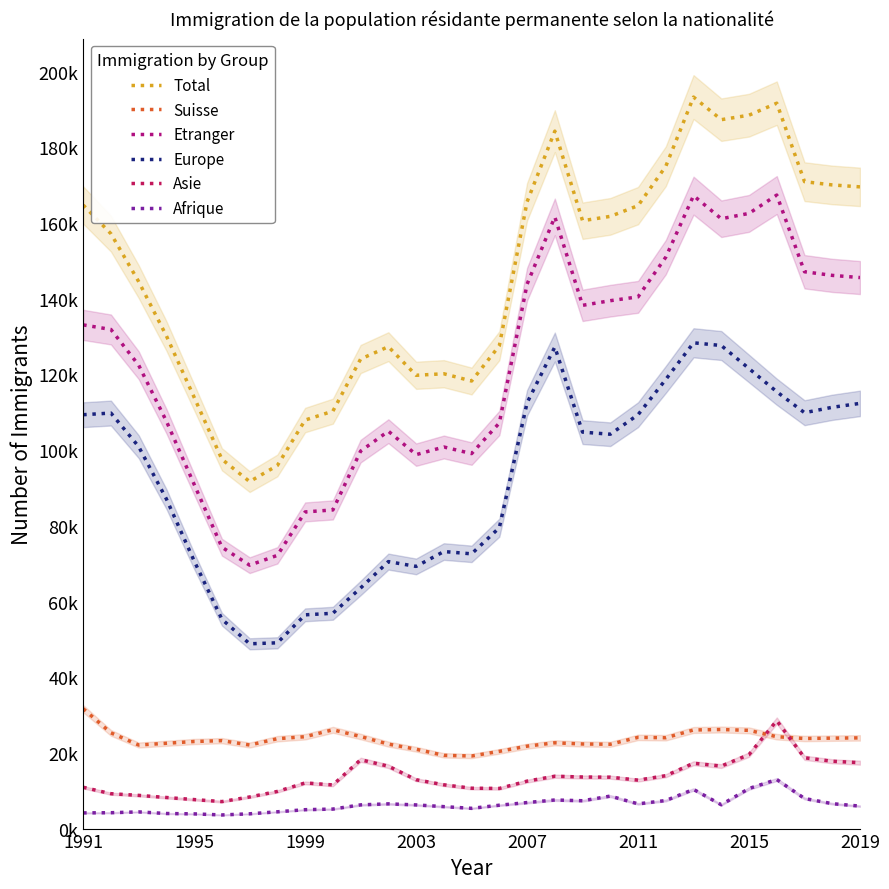

What position from the left is 17?

18